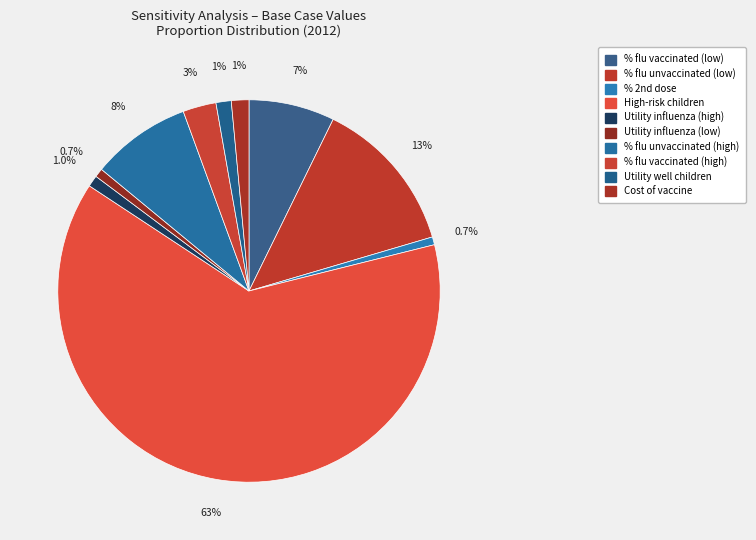

Which category has the biggest portion of the pie?

Proportion of high-risk children